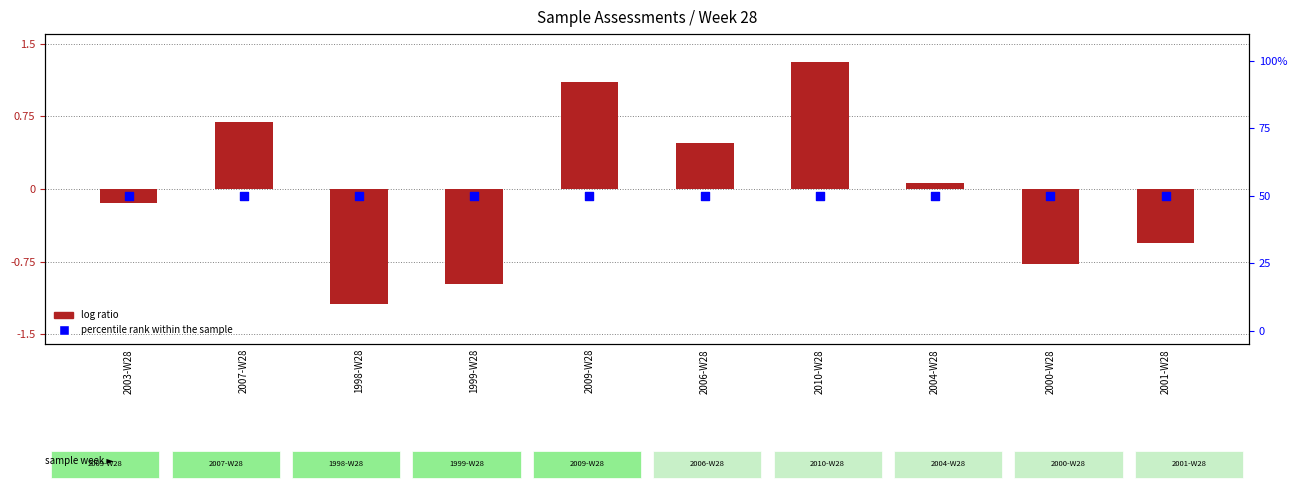

Which series reaches the maximum Y coordinate?

percentile rank within the sample